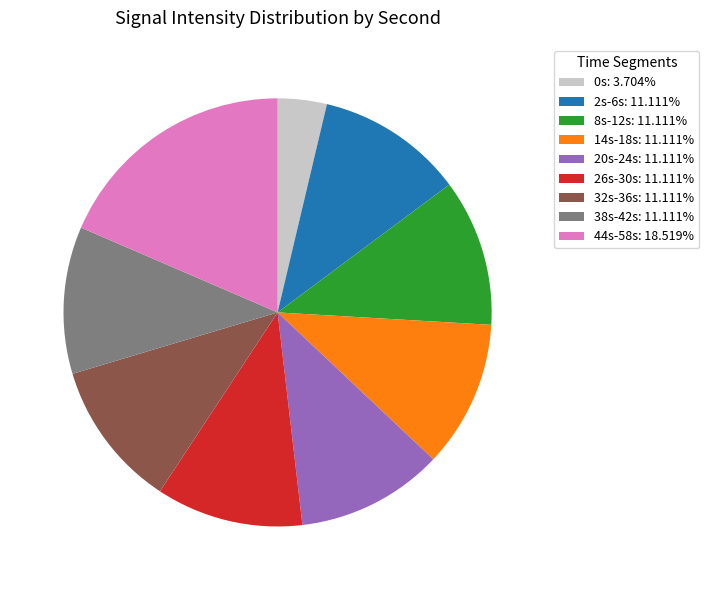

Approximately how many times larger is the value at 32s-36s: 11.111% compared to 0s: 3.704%?

3.0